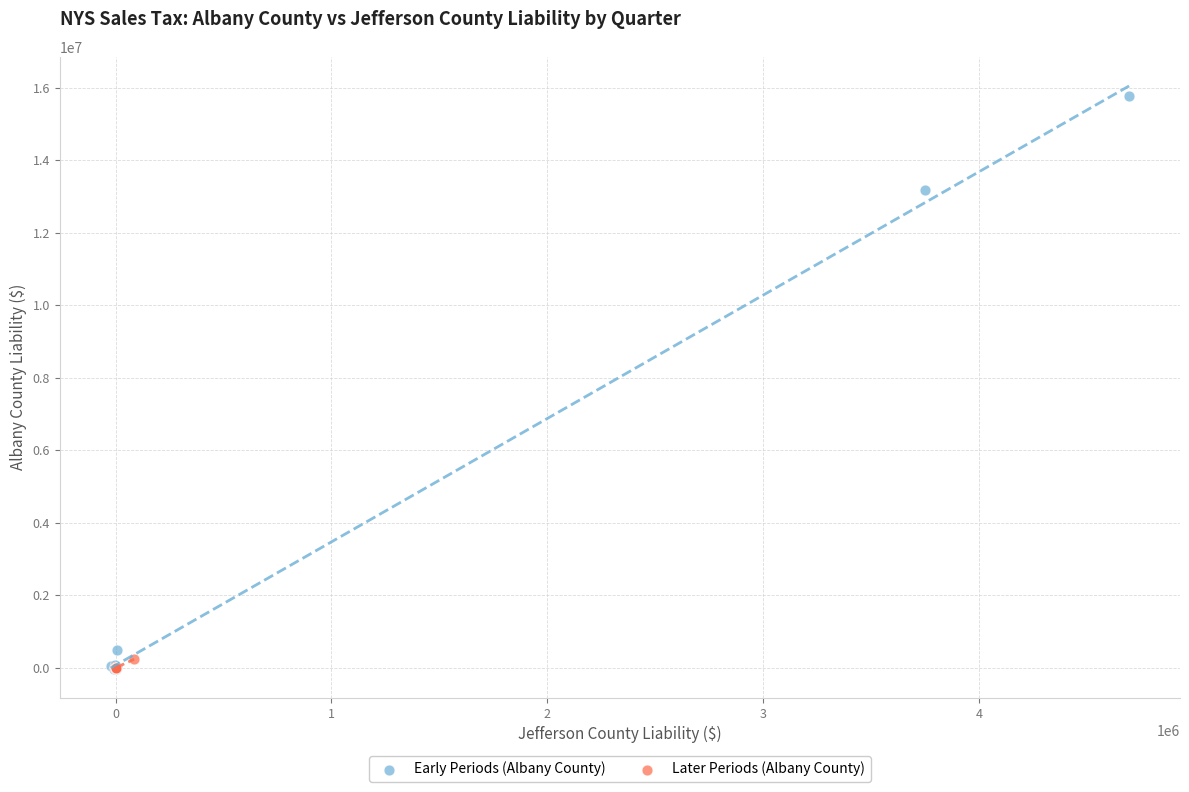

Which series has the largest Y range (max minus min)?

Early Periods (Albany County)